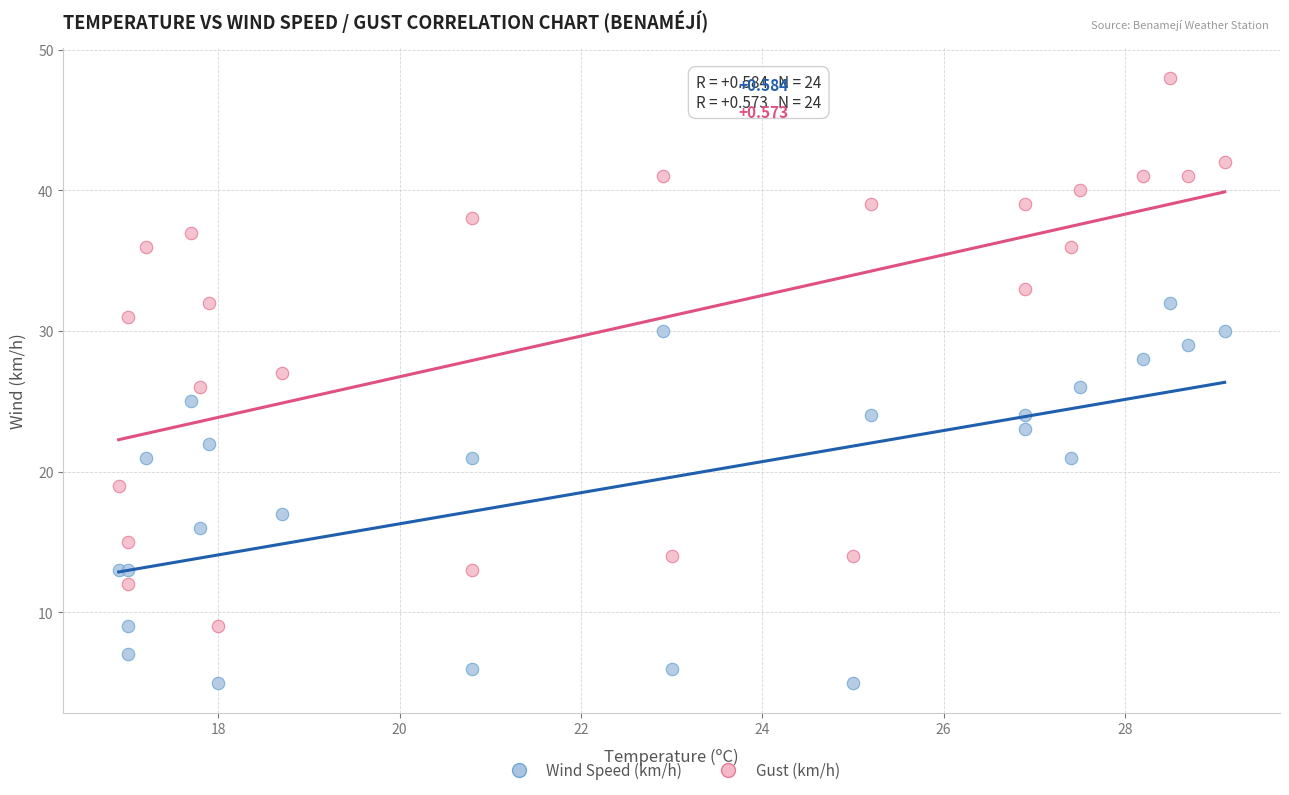

Which series contains the lowest Y value?

Wind Speed (km/h)